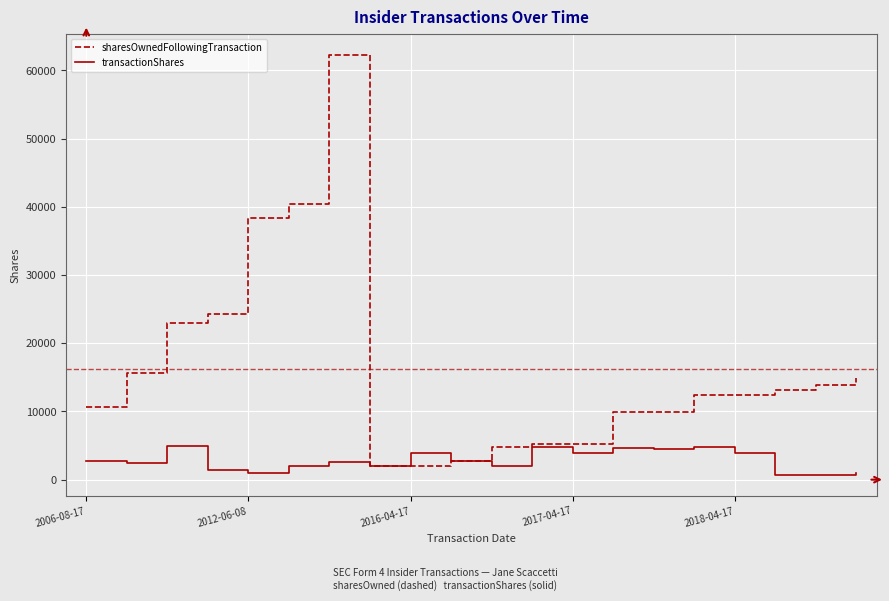

Rank the series by their maximum value, from lowest to highest.

transactionShares, sharesOwnedFollowingTransaction